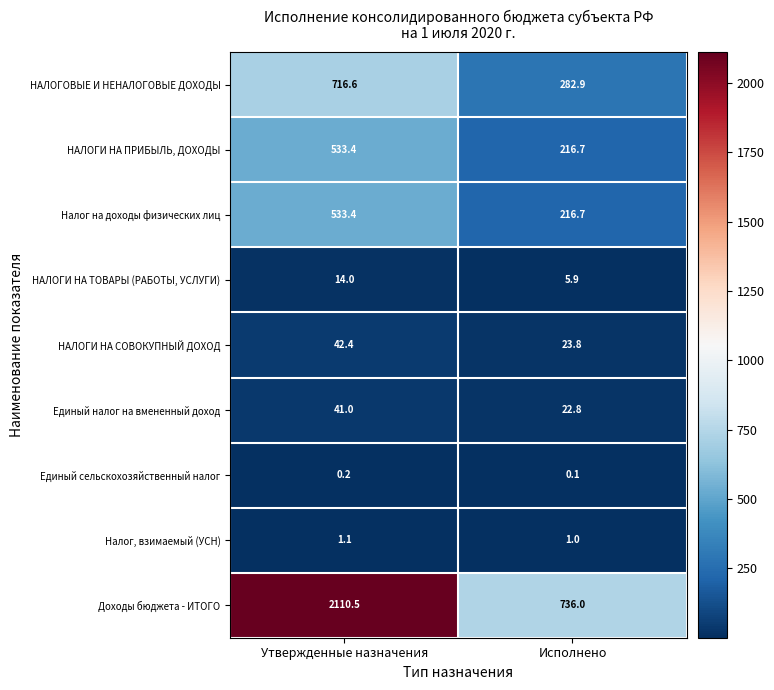

Which series has the largest range (max minus min)?

Доходы бюджета - ИТОГО